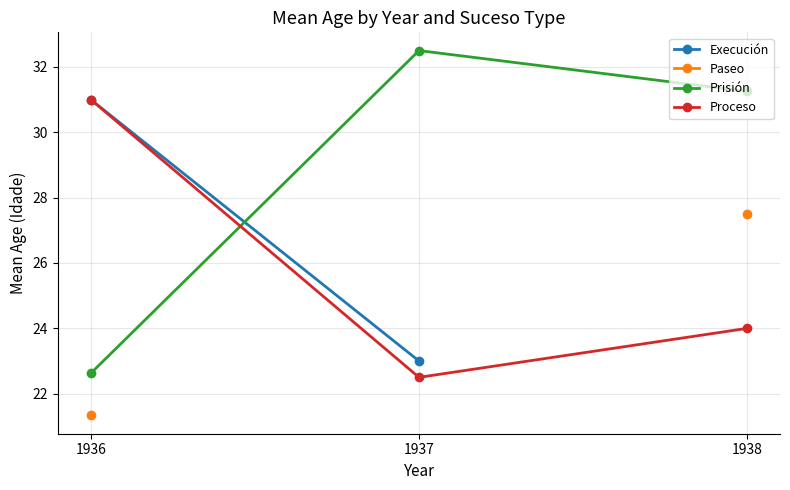

How many positive values does the Paseo series have?

2